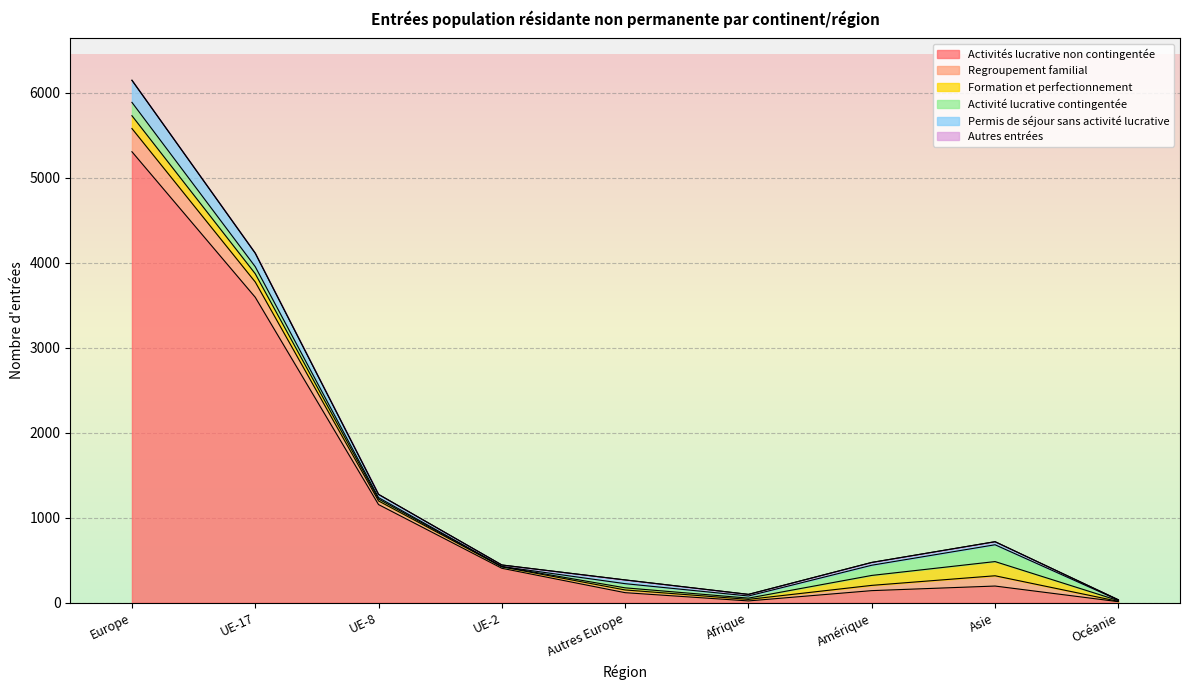

How many lines are shown in the chart?

6